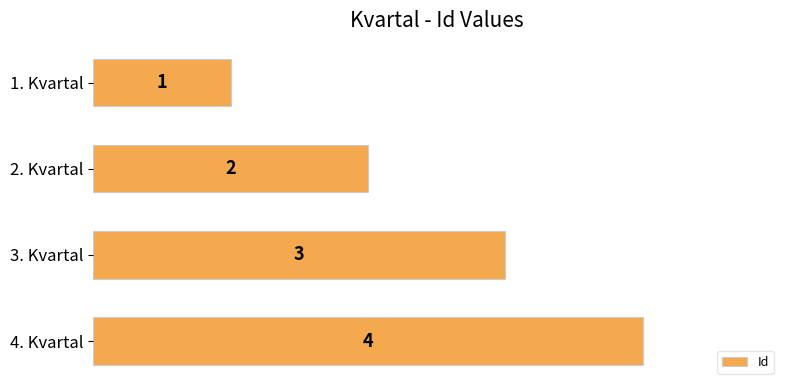

What is the label of the 1st bar from the top?

1. Kvartal